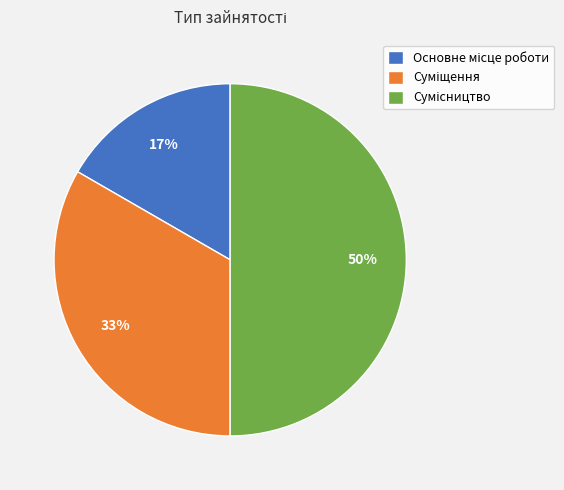

To the nearest percent, what is the difference between the largest and smallest slice percentages?

33%